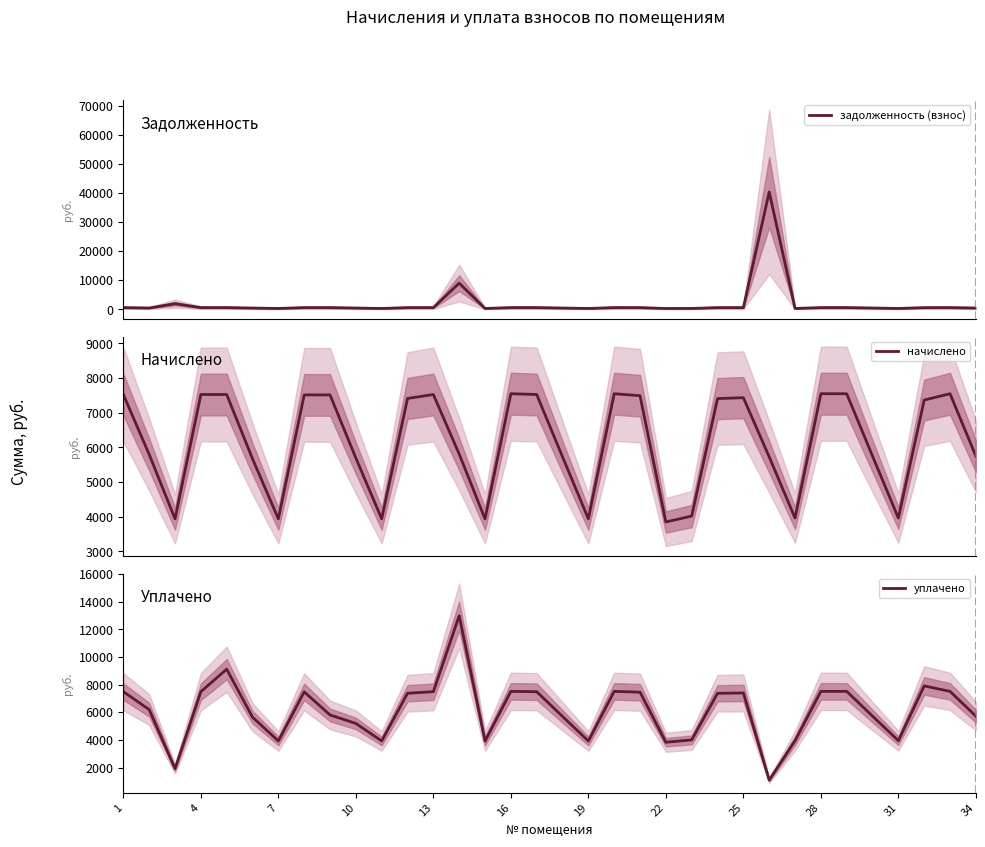

What is the difference between the maximum and minimum values in the начислено series?

3701.2